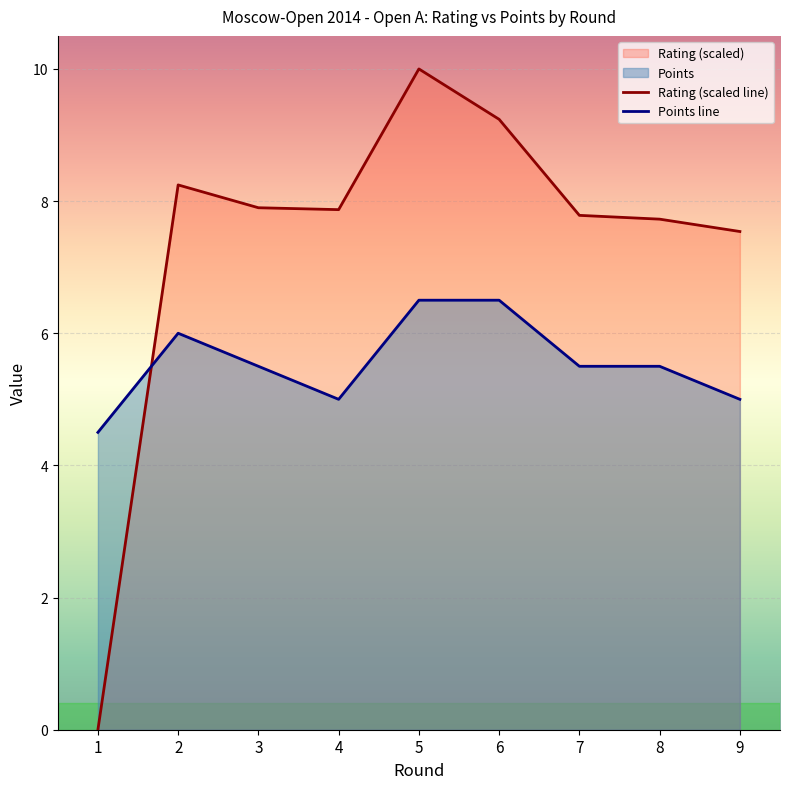

How many lines are shown in the chart?

2